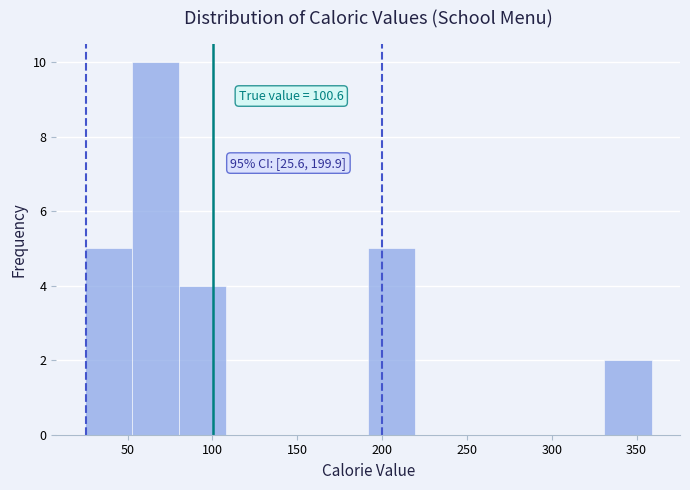

Which range on the x-axis has the tallest bar?

55 to 80